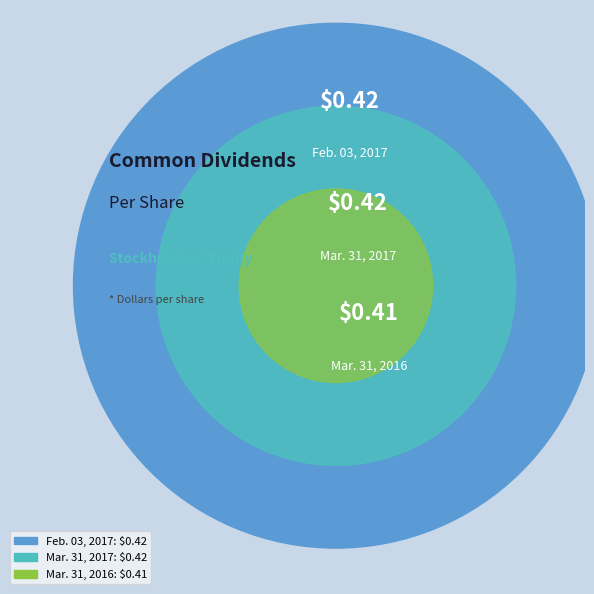

To the nearest percent, what is the difference between the largest and smallest slice percentages?

1%